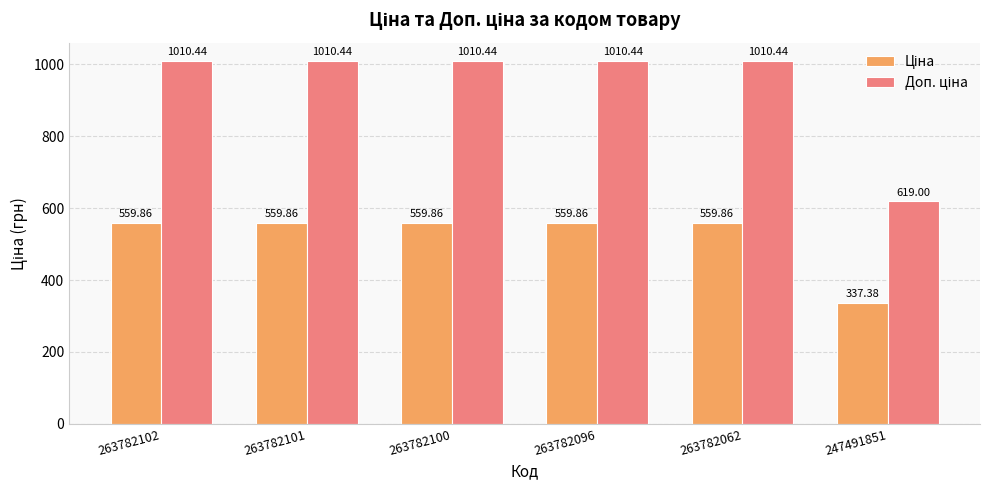

What is the total value across all series at 263782102?

1570.3